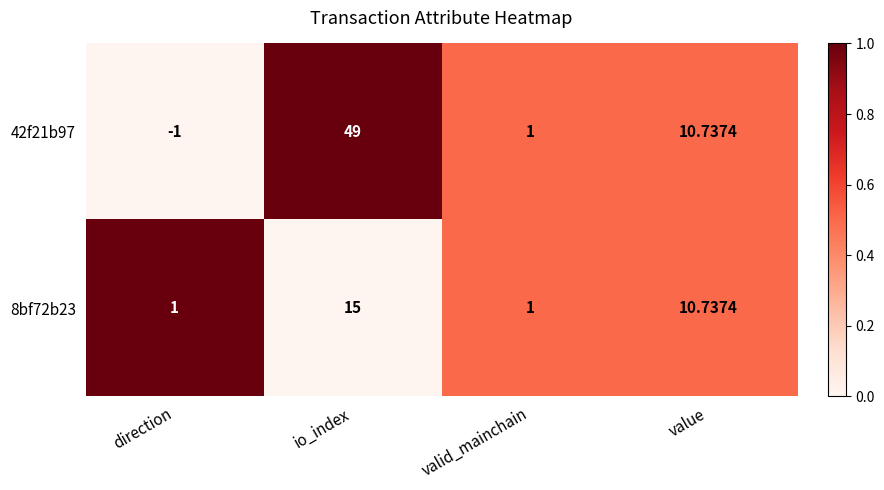

Where does the 42f21b97 series first go above 10?

io_index